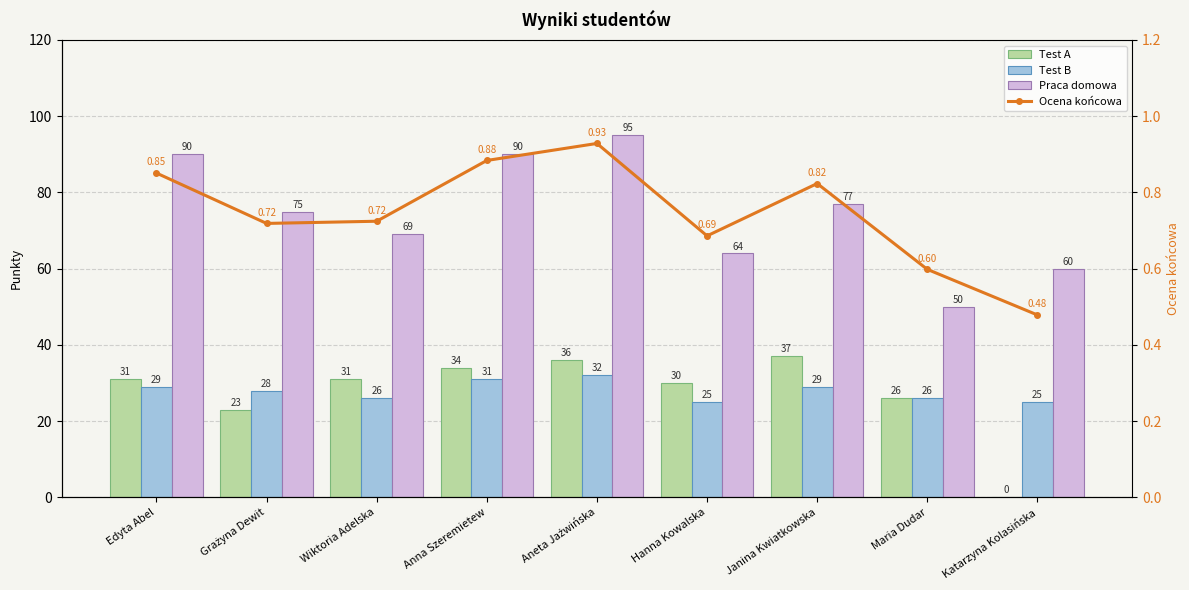

The Ocena końcowa series shows 0.8 at Maria Dudar. True or false?

False